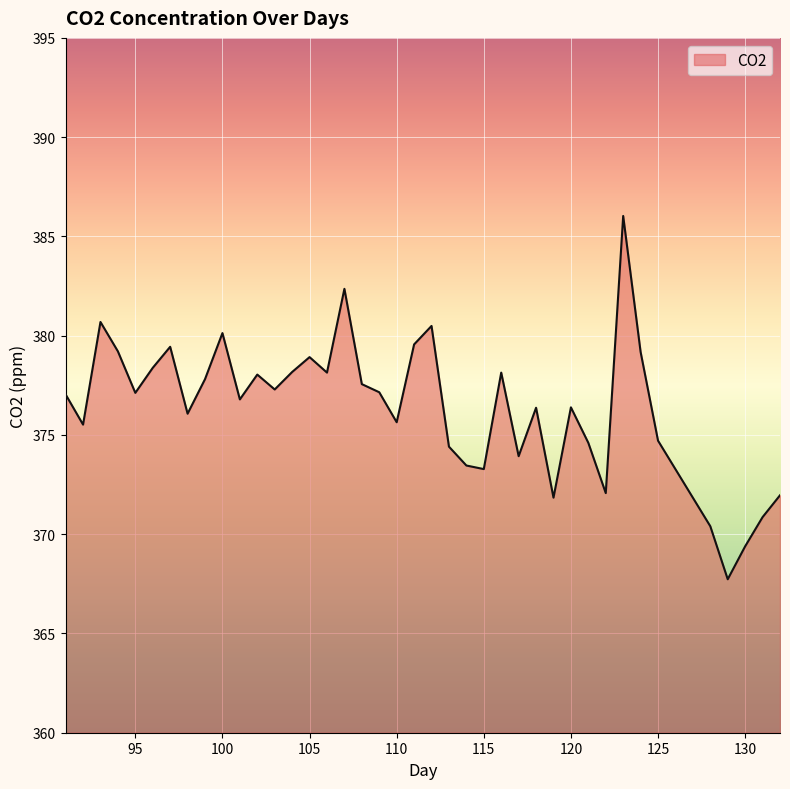

What is the difference between the maximum and minimum values?

18.3